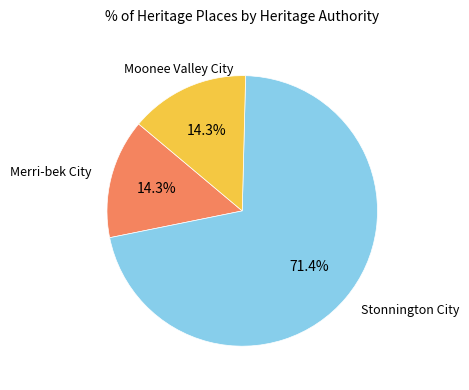

Is there a majority slice in this chart?

Yes